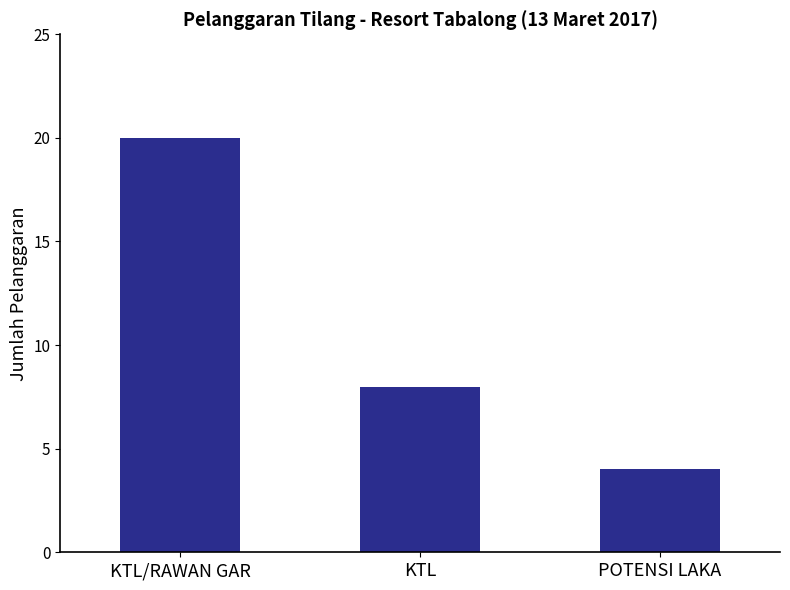

What is the value of the 1st bar from the left?

20